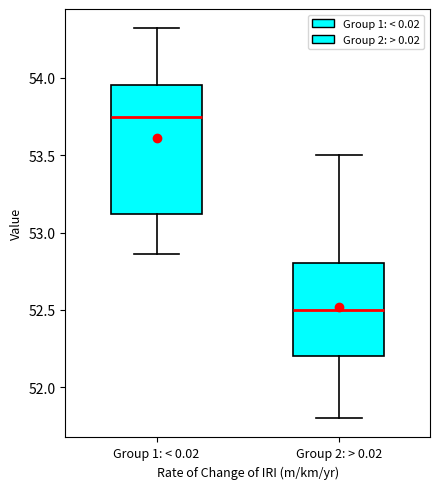

Comparing the boxes themselves (not the whiskers), which one is the tallest?

Group 1: < 0.02